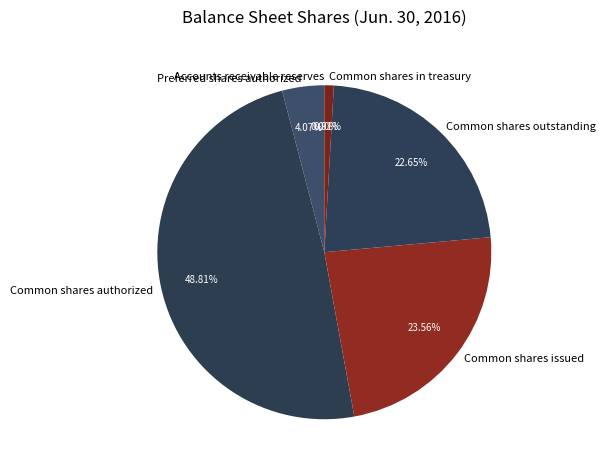

To the nearest percent, what is the average slice percentage?

17%